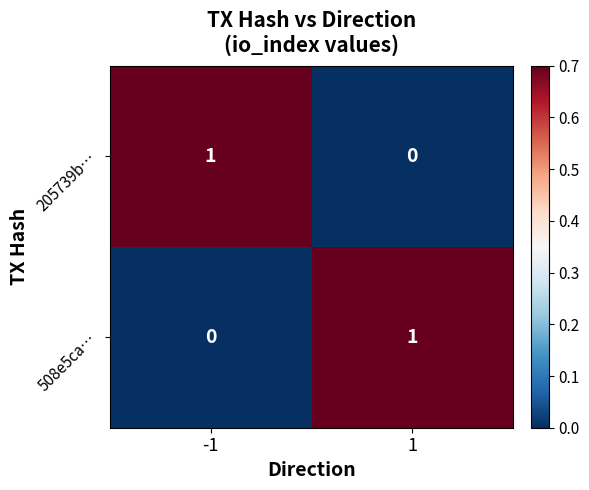

Is the value of 508e5ca… at 1 greater than the value of 205739b… at 1?

Yes